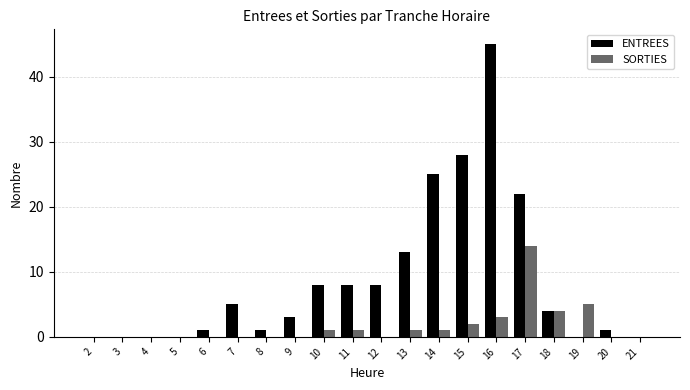

Which series changed the most between 2 and 13?

ENTREES